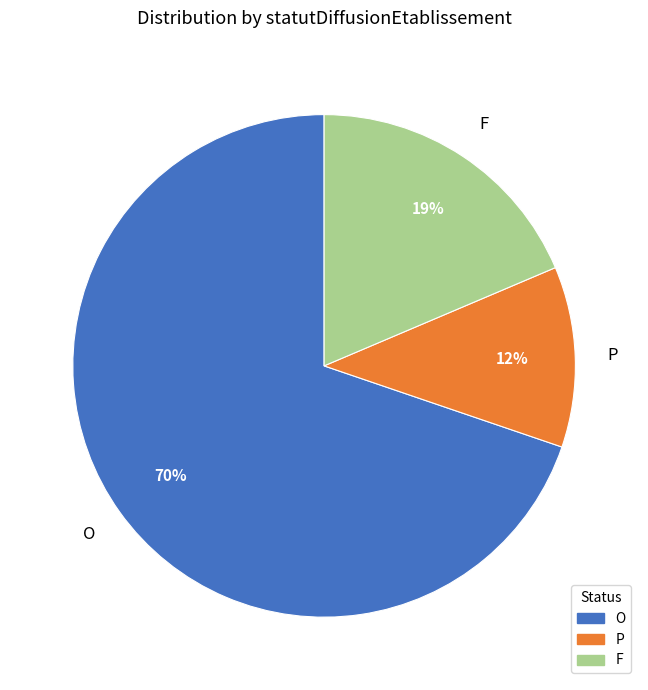

What is the ratio of the value at P to the value at O?

0.2